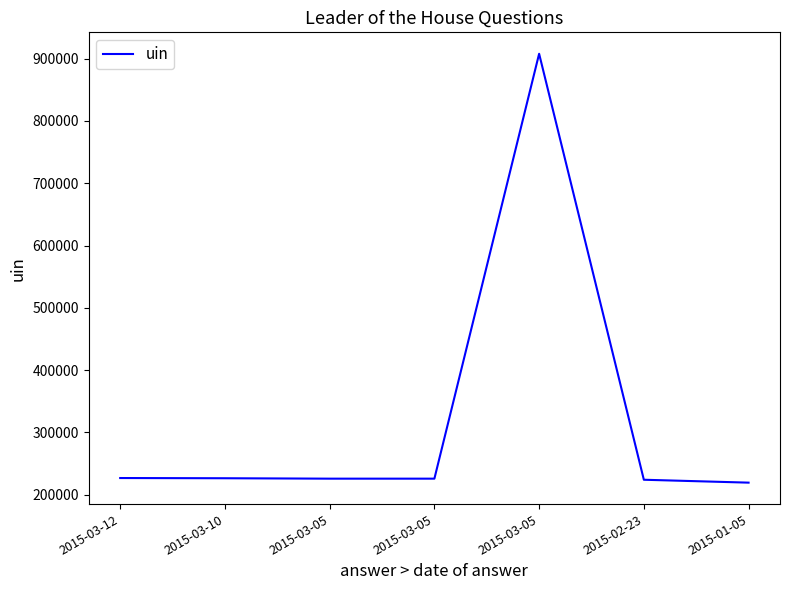

What is the minimum value shown in the chart?

219399